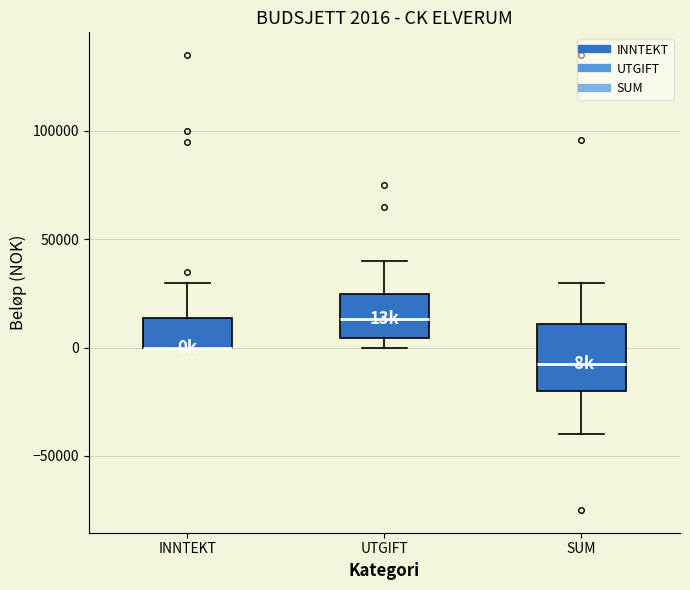

Comparing the boxes themselves (not the whiskers), which one is the tallest?

SUM